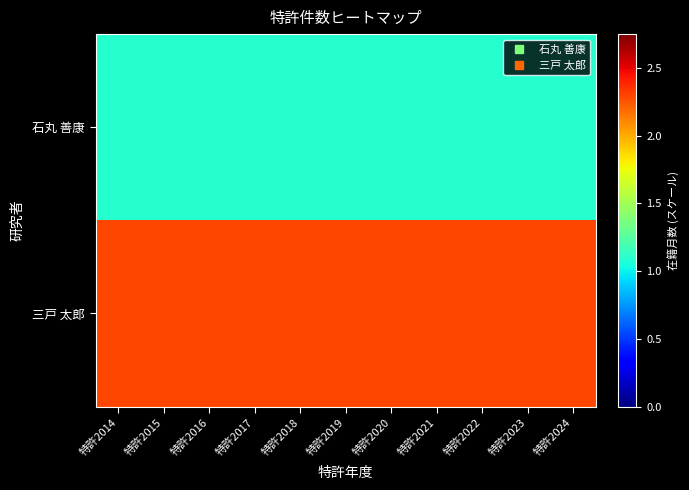

What is the total value across all series at 特許2023?

3.4